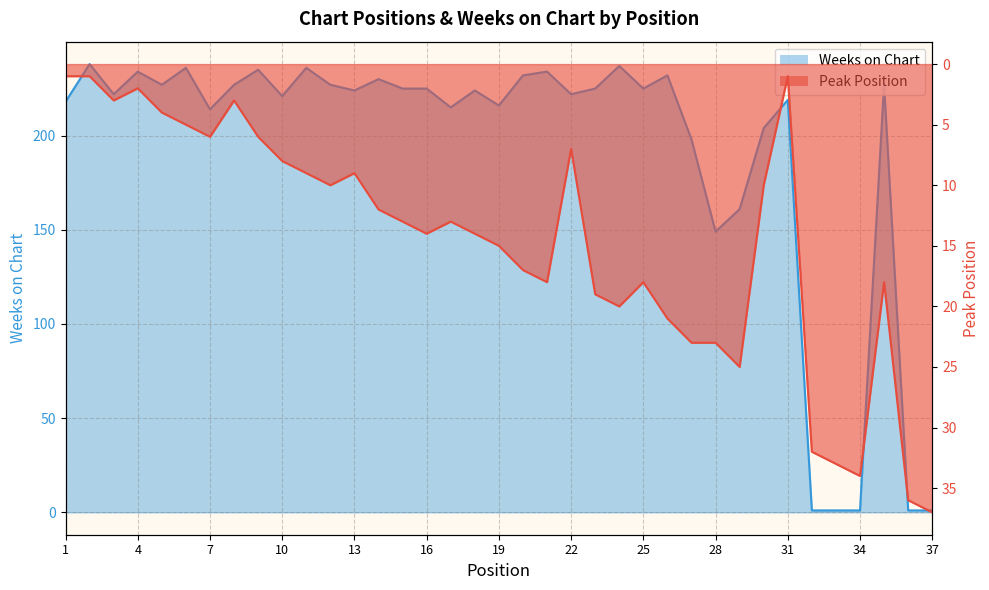

List the labels in order of Peak Position value, smallest first.

1, 2, 31, 4, 3, 8, 5, 6, 7, 9, 22, 10, 11, 13, 12, 30, 14, 15, 17, 16, 18, 19, 20, 21, 25, 35, 23, 24, 26, 27, 28, 29, 32, 33, 34, 36, 37